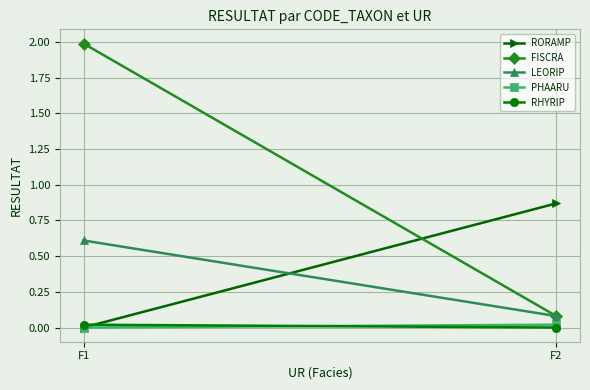

Reading left to right, transcribe all the data shown in this chart.

RORAMP: 0.0	0.9
FISCRA: 2.0	0.1
LEORIP: 0.6	0.1
PHAARU: 0.0	0.0
RHYRIP: 0.0	0.0